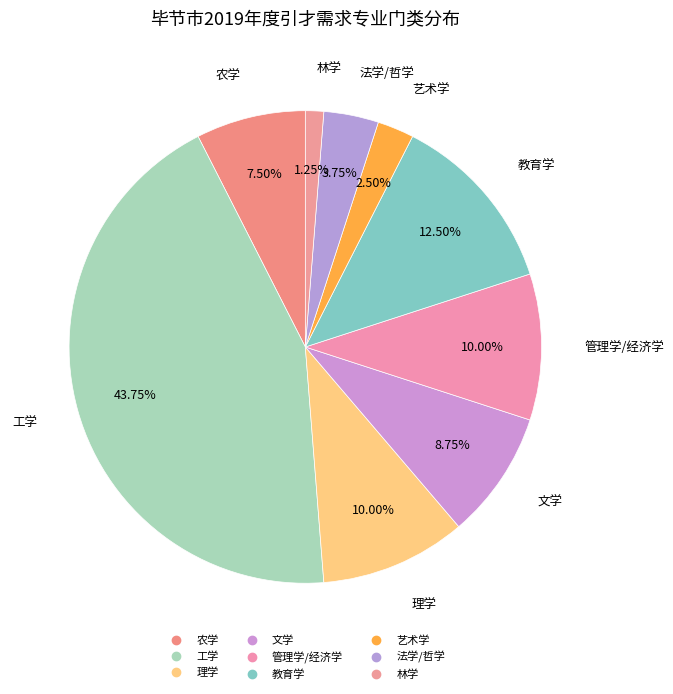

Which has a higher value, 教育学 or 农学?

教育学